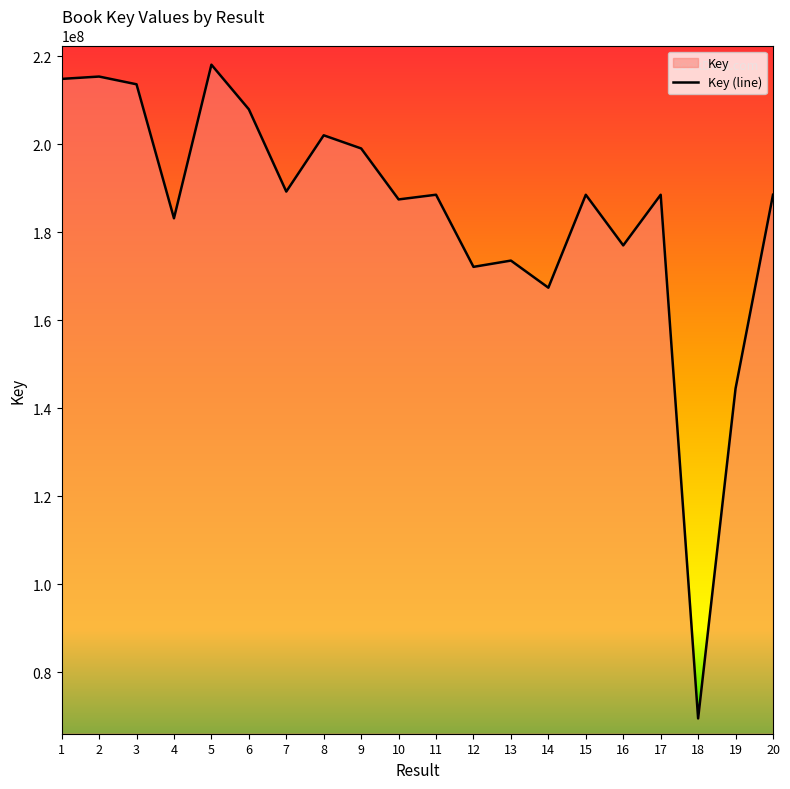

What is the average value?

184482669